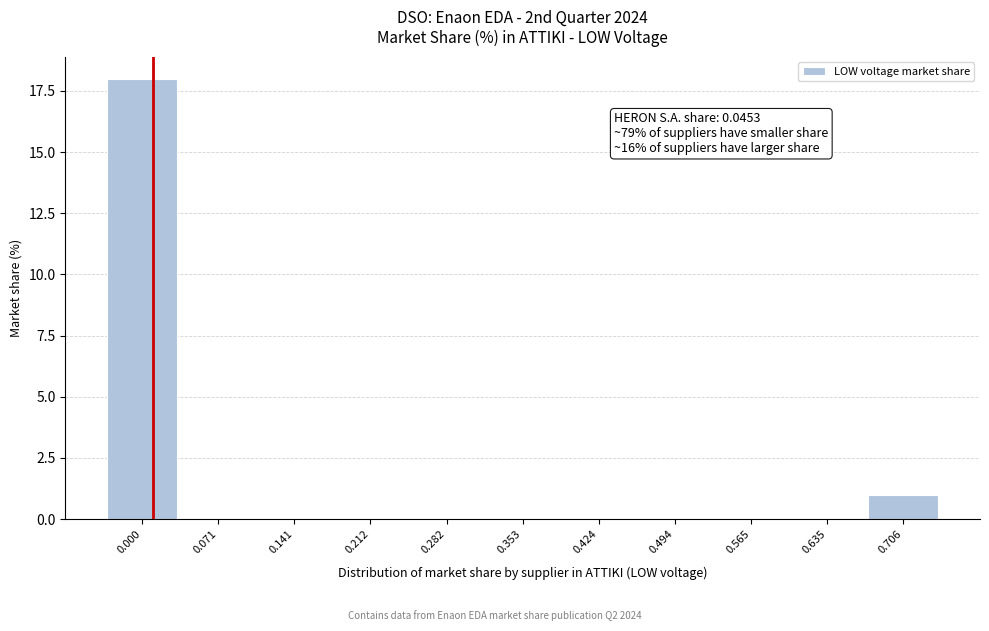

Reading left to right, list all the values displayed in this chart.

0.000=18	0.071=0	0.141=0	0.212=0	0.282=0	0.353=0	0.424=0	0.494=0	0.565=0	0.635=0	0.706=1